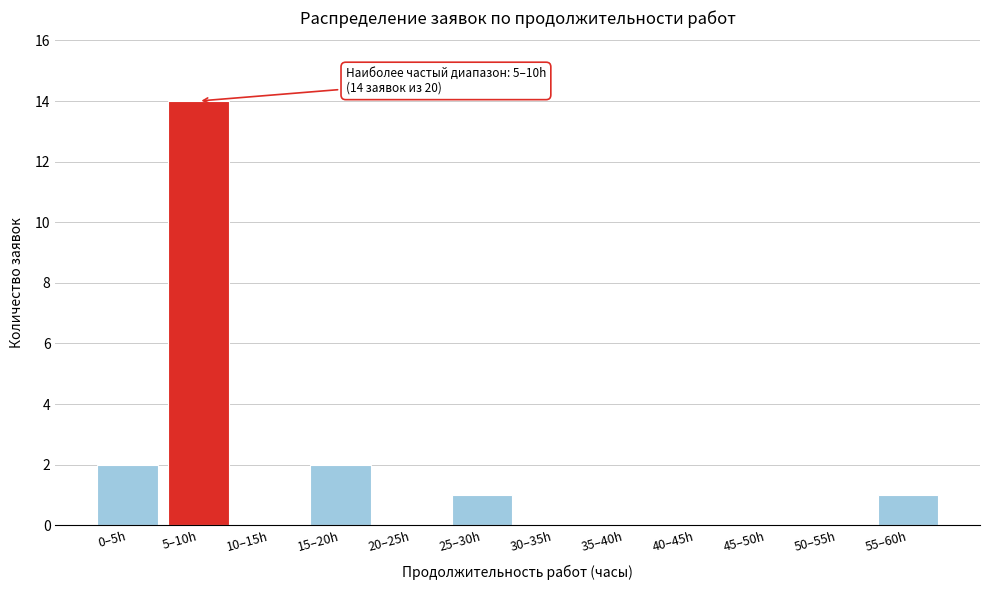

Reading left to right, what are all the values shown in this chart?

0–5h=2	5–10h=14	10–15h=0	15–20h=2	20–25h=0	25–30h=1	30–35h=0	35–40h=0	40–45h=0	45–50h=0	50–55h=0	55–60h=1